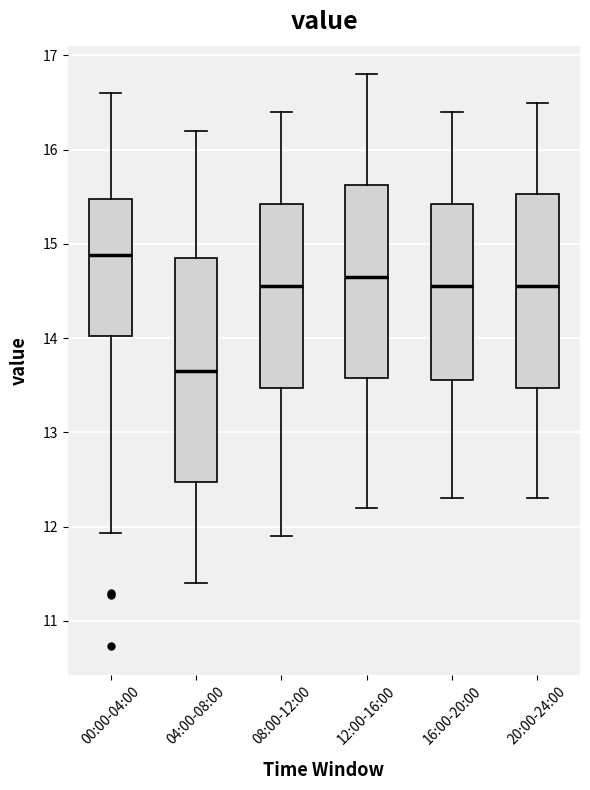

Which box has the highest median line?

00:00-04:00